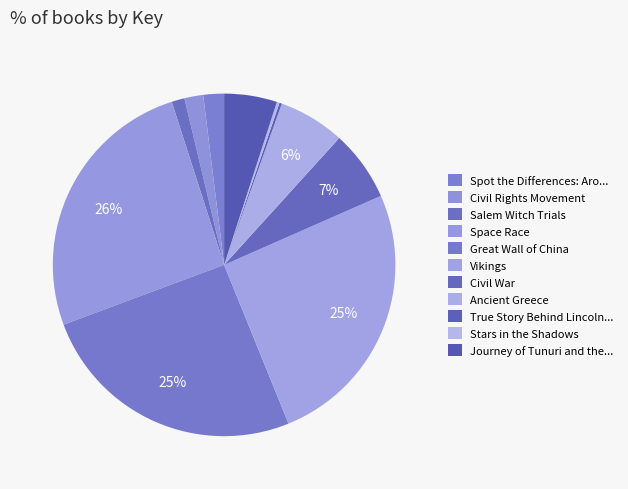

Rank the categories by value from lowest to highest.

True Story Behind Lincoln's Gettysburg, Stars in the Shadows, Salem Witch Trials, Civil Rights Movement, Spot the Differences: Around the World, Journey of Tunuri and the Blue Deer, Ancient Greece, Civil War, Vikings, Great Wall of China, Space Race